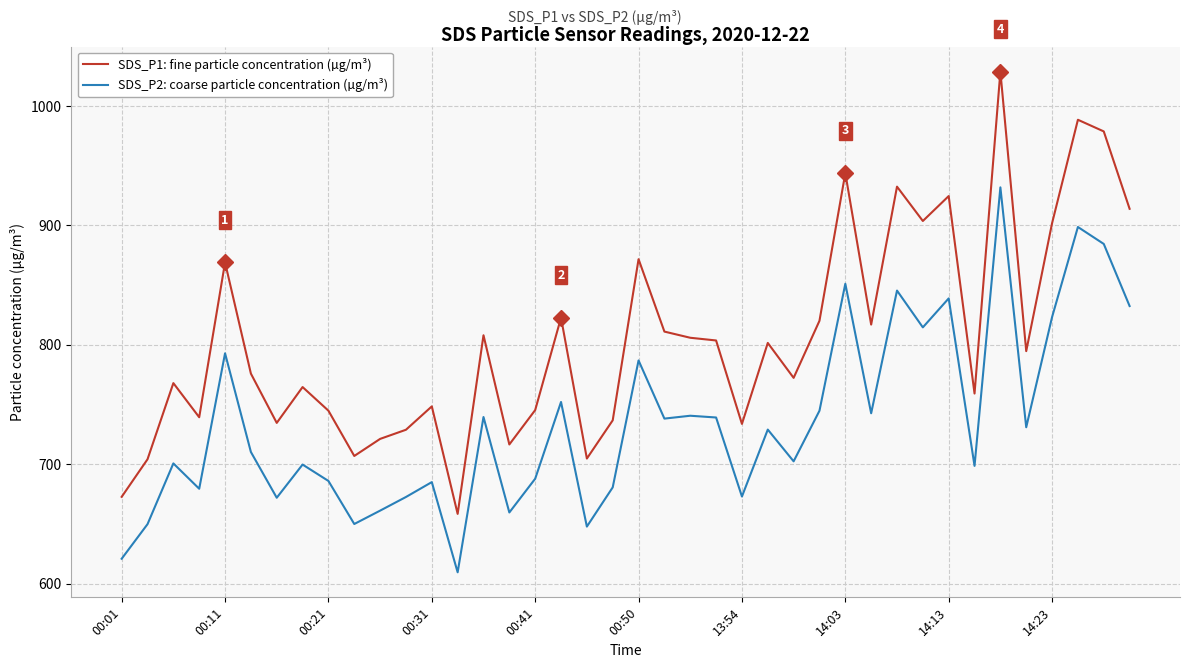

Which series has the largest total across all categories?

SDS_P1: fine particle concentration (µg/m³)